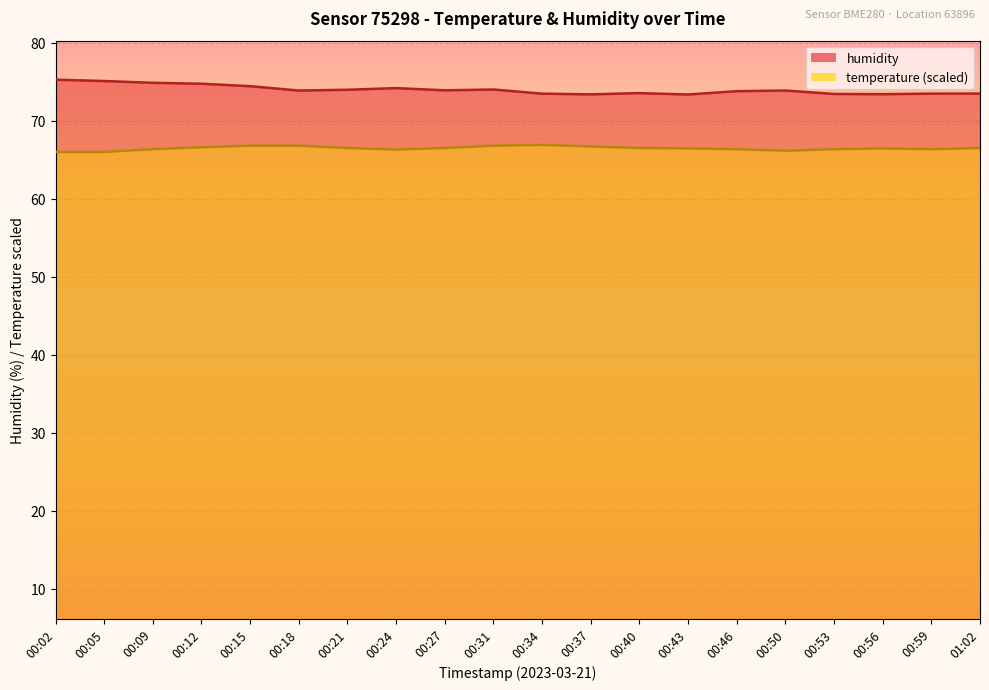

How many interior local peaks does the temperature series have?

2